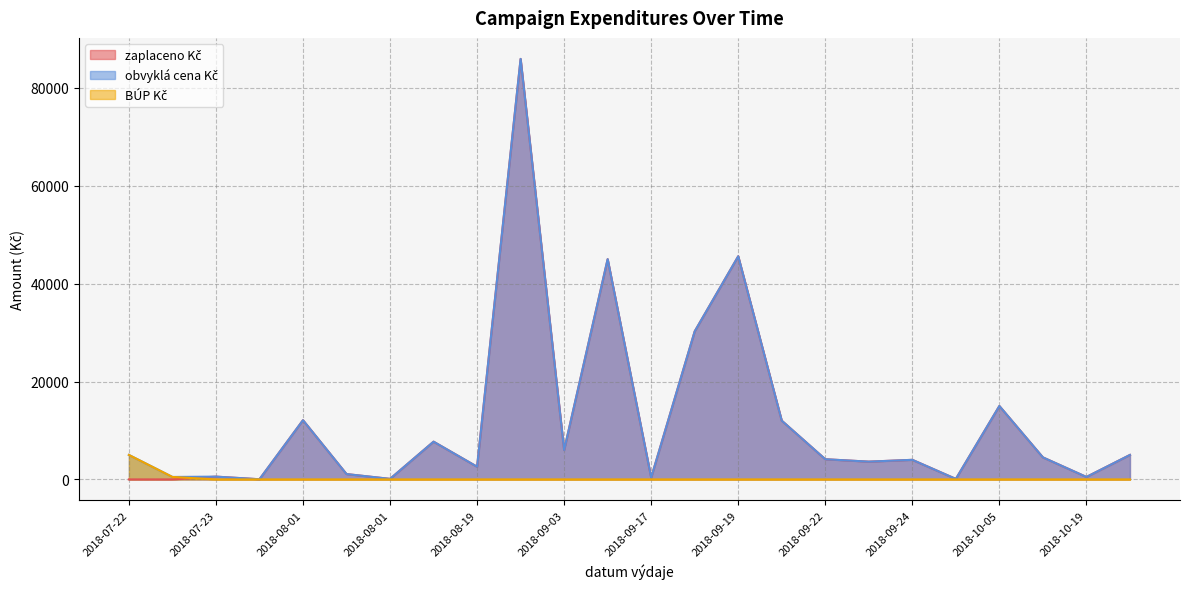

List the series in order of their peak value, highest first.

zaplaceno Kč, obvyklá cena Kč, BÚP Kč